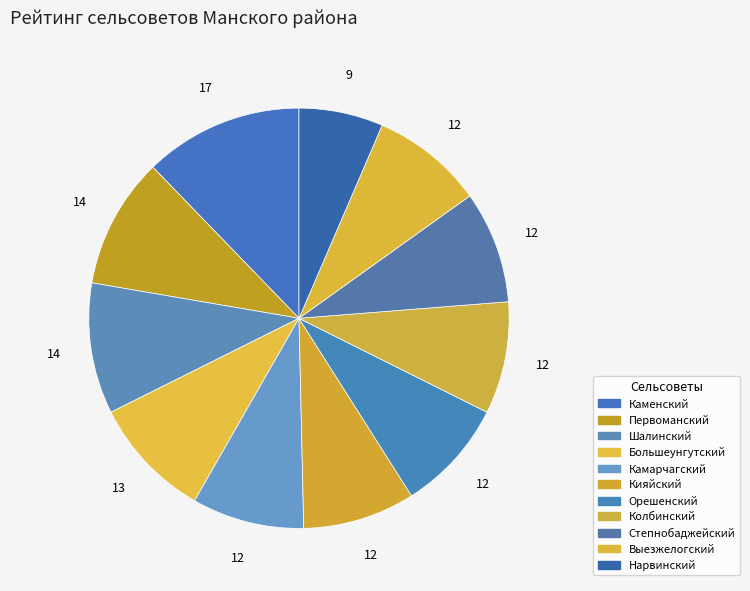

To the nearest percent, what is the difference between the Большеунгутский and Первоманский slice percentages?

1%